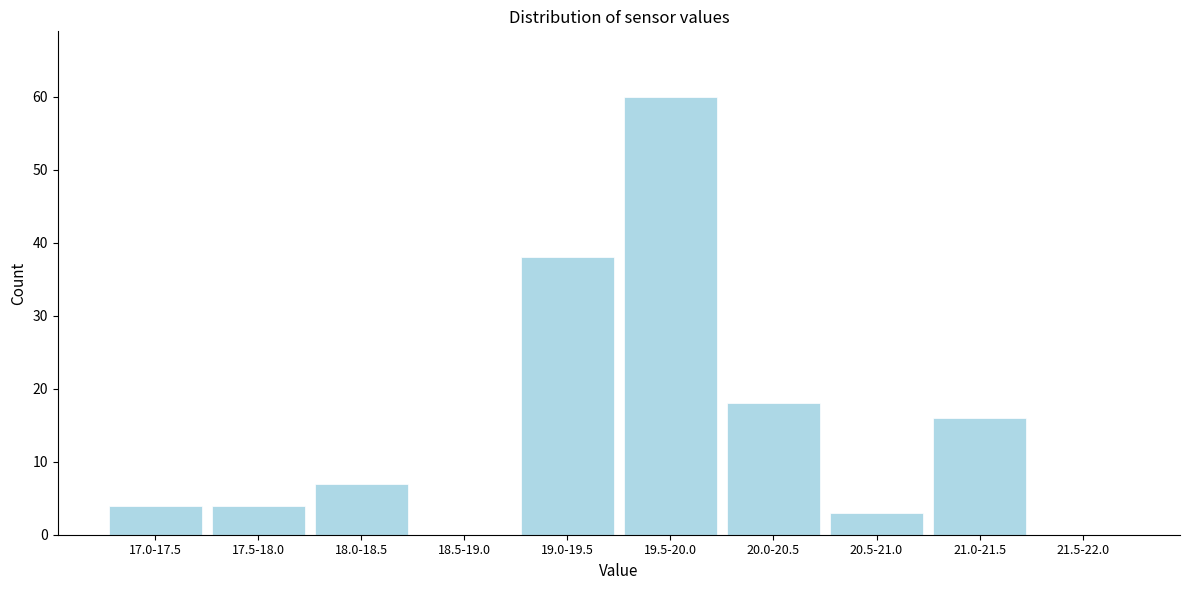

Reading right to left, extract all data points from this chart.

21.5-22.0=0	21.0-21.5=16	20.5-21.0=3	20.0-20.5=18	19.5-20.0=60	19.0-19.5=38	18.5-19.0=0	18.0-18.5=7	17.5-18.0=4	17.0-17.5=4